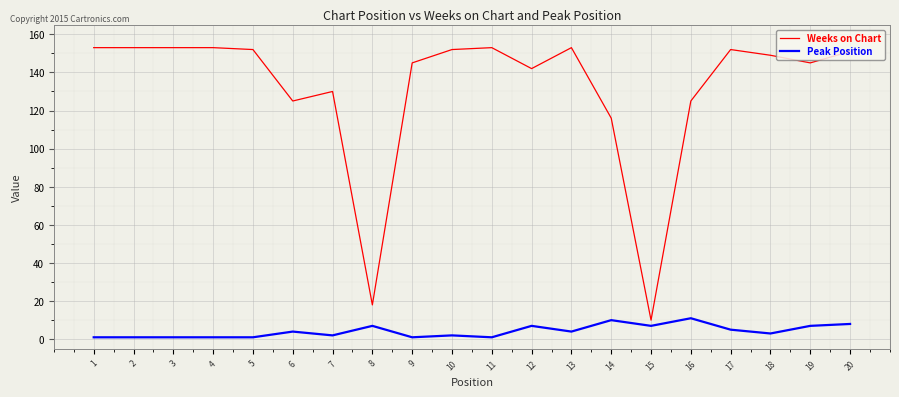

What is the total value across all series at 5?

153